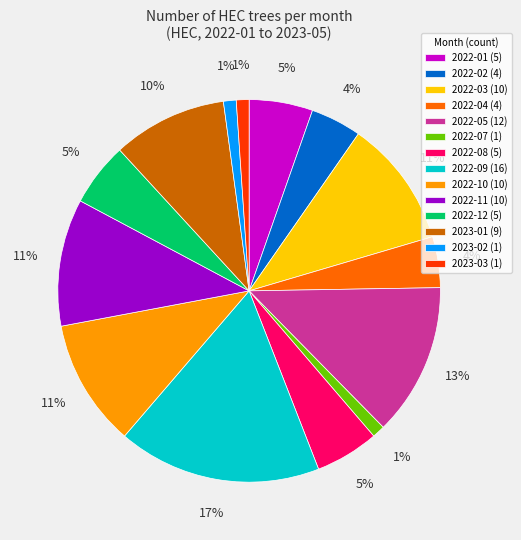

Which has a higher value, 2022-01 (5) or 2022-09 (16)?

2022-09 (16)